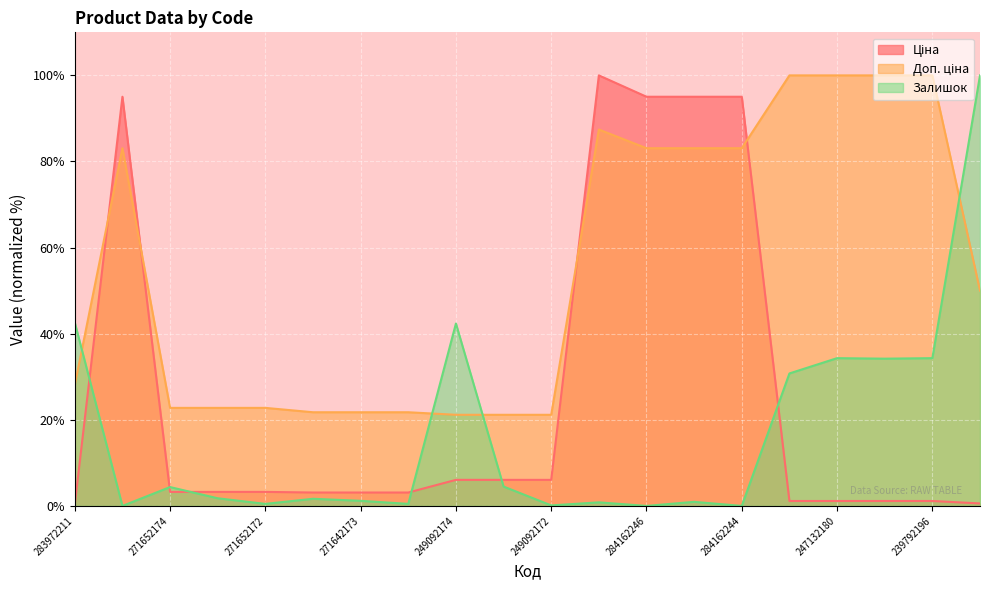

In Залишок, how many points are higher than both neighbors (excluding endpoints)?

6